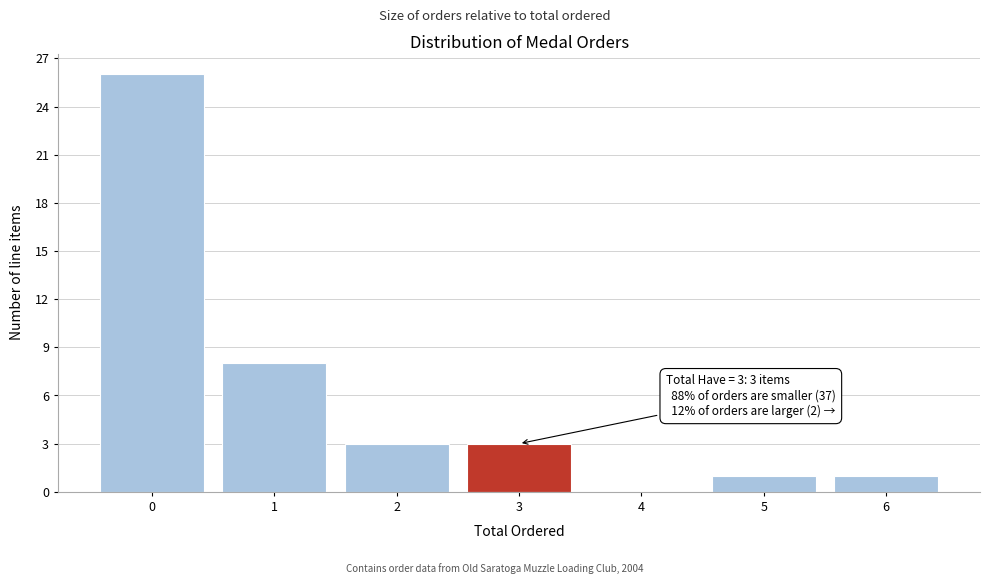

Which range on the x-axis has the tallest bar?

-0.5 to 0.5